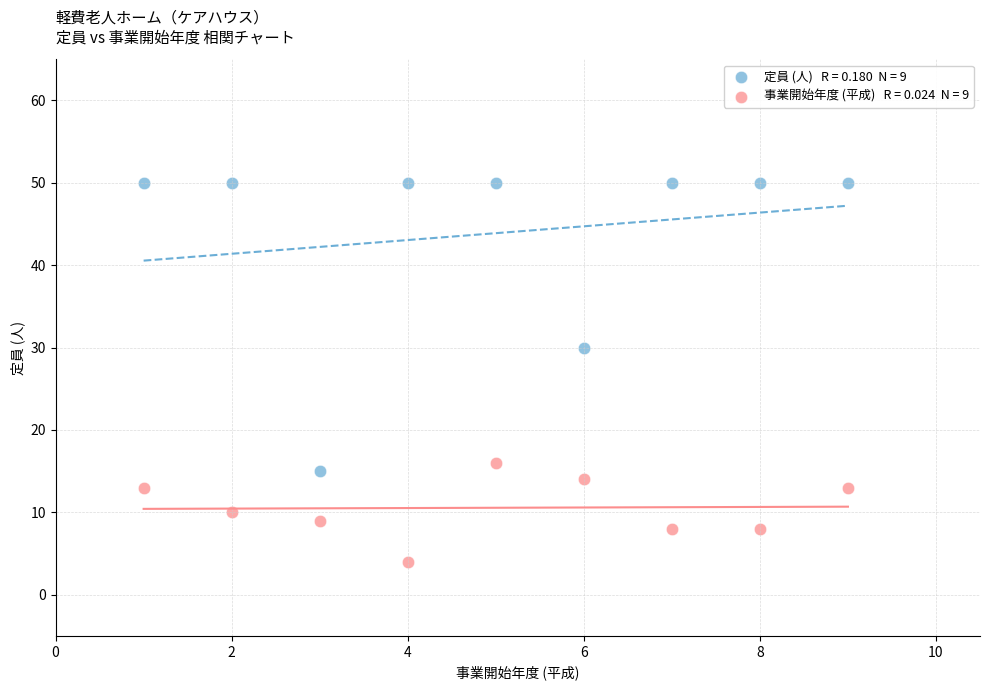

Across all data points, what is the range of X values (max minus min)?

8